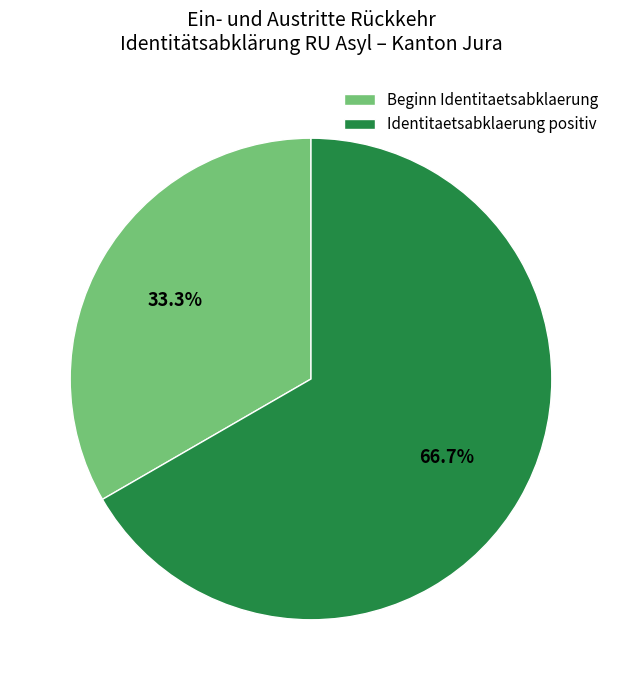

What is the majority slice?

Identitaetsabklaerung positiv